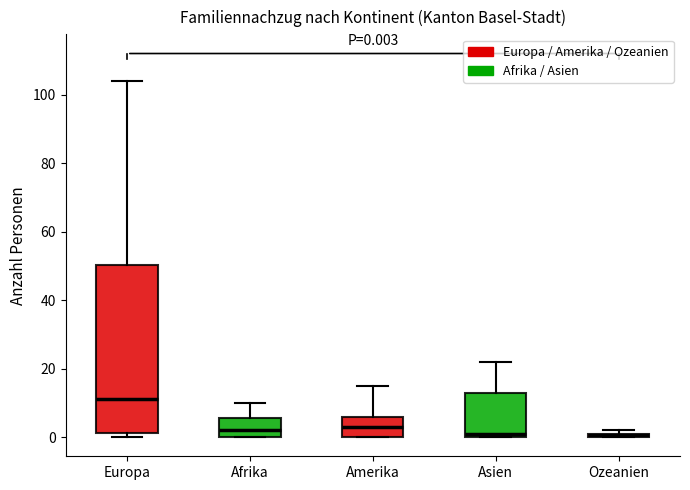

Comparing the boxes themselves (not the whiskers), which one is the tallest?

Europa